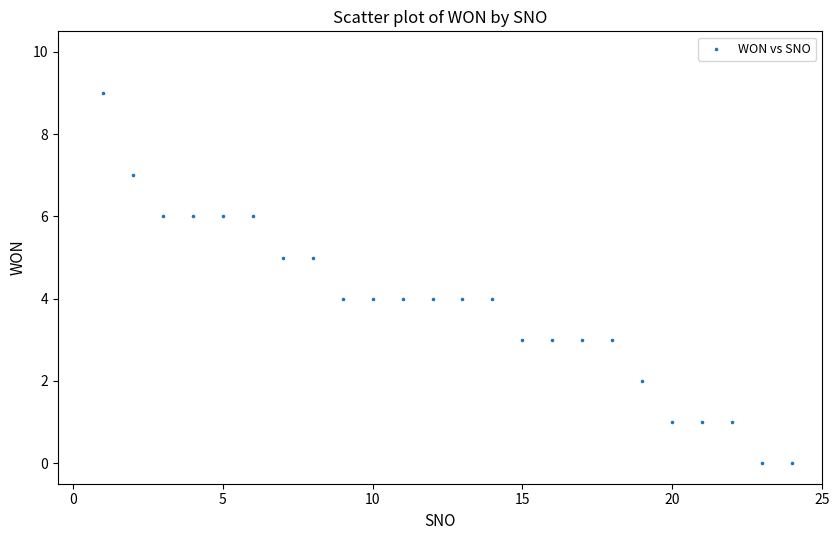

What is the range of X values (max minus min)?

23